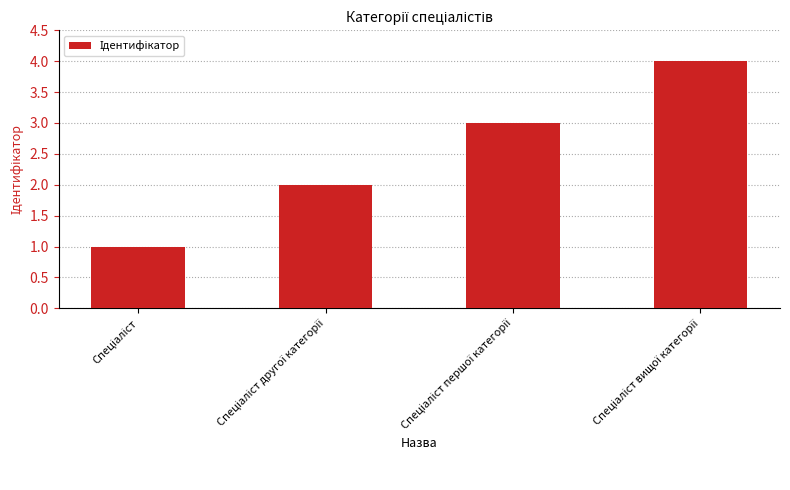

What is the greatest value displayed?

4